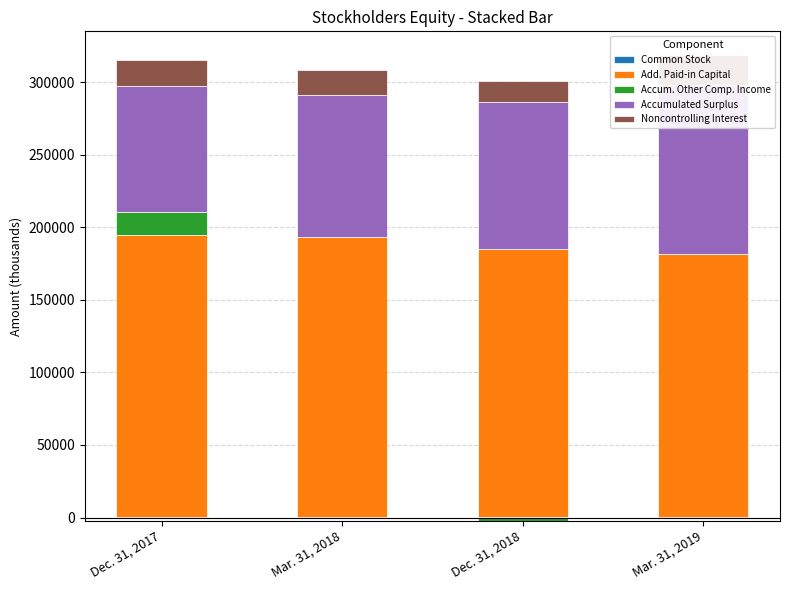

At which category is the sum across all series the highest?

Mar. 31, 2019